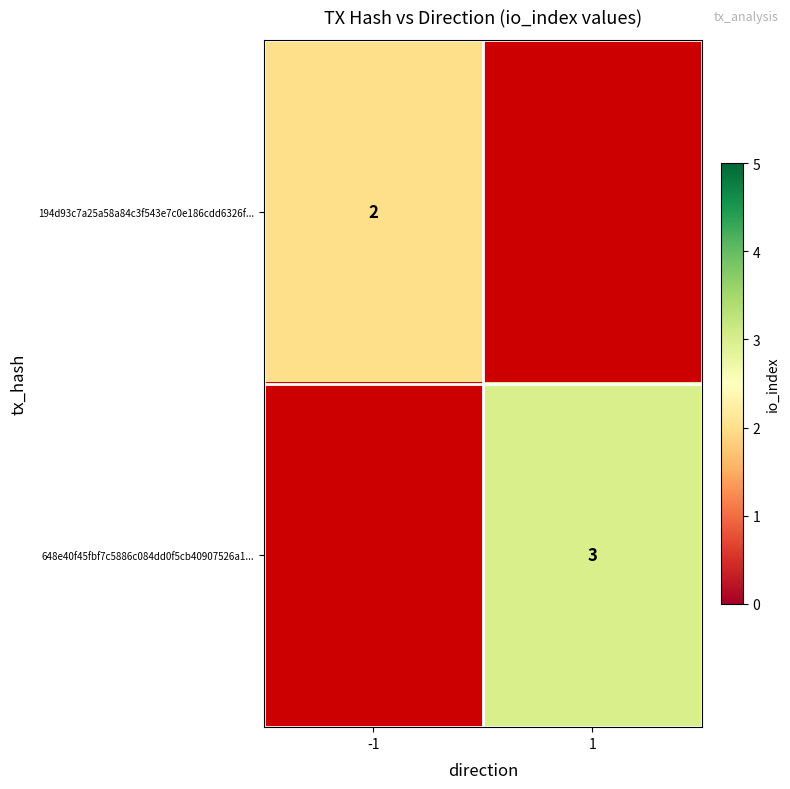

Between -1 and 1, which is larger?

1